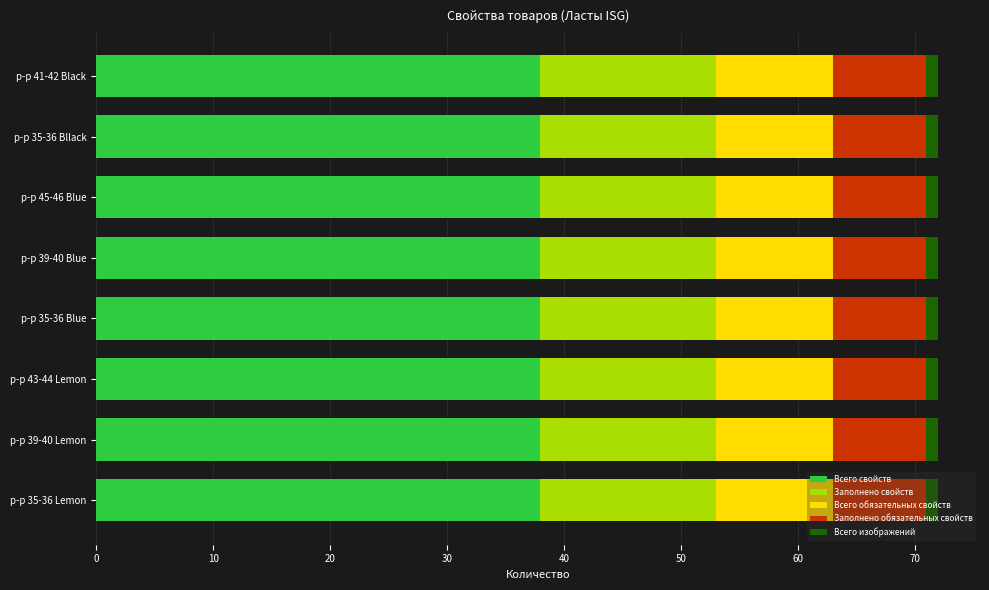

What is the sum of all Всего свойств values?

304